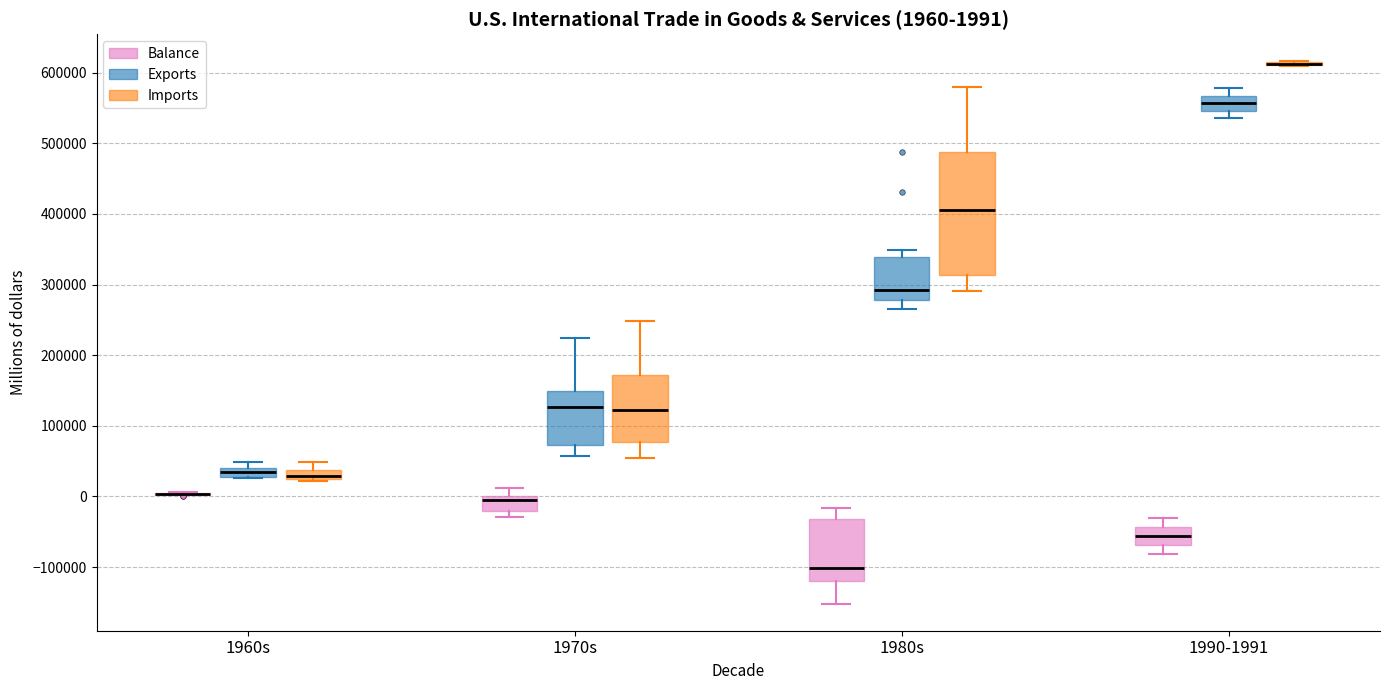

Which box is the tallest, from its lower edge to its upper edge?

1980s (Imports)